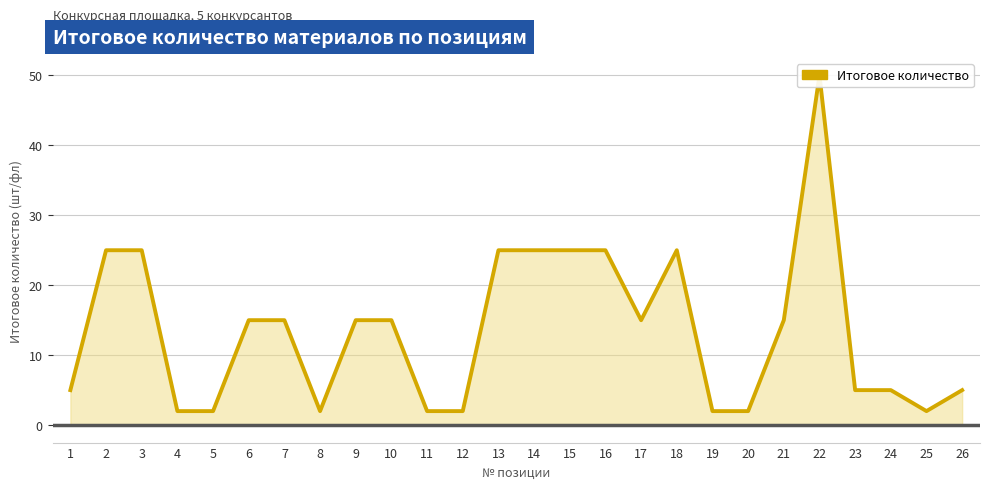

What is the smallest value displayed?

2